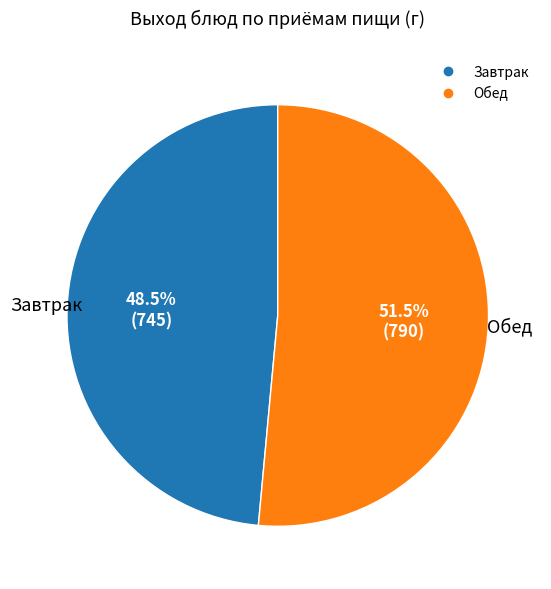

How many slices are in this pie chart?

2